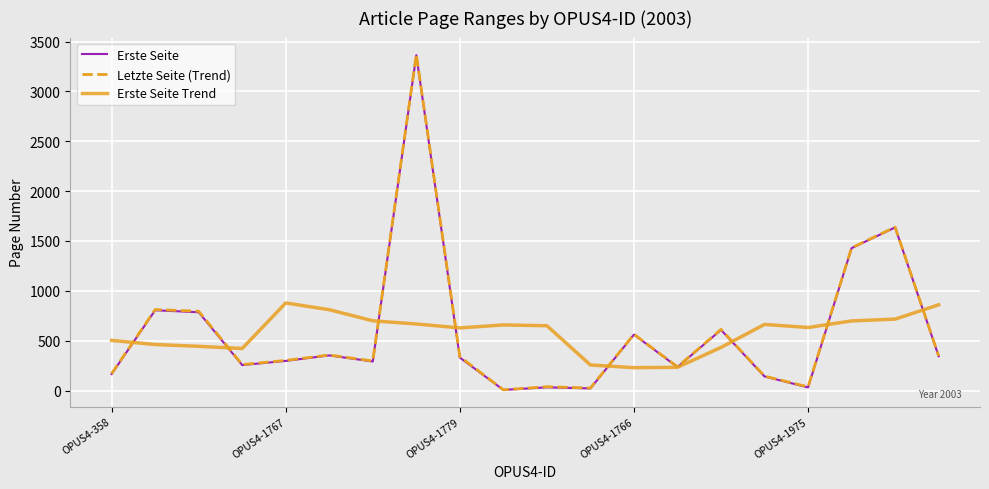

Which series has the largest range (max minus min)?

Letzte Seite (Trend)